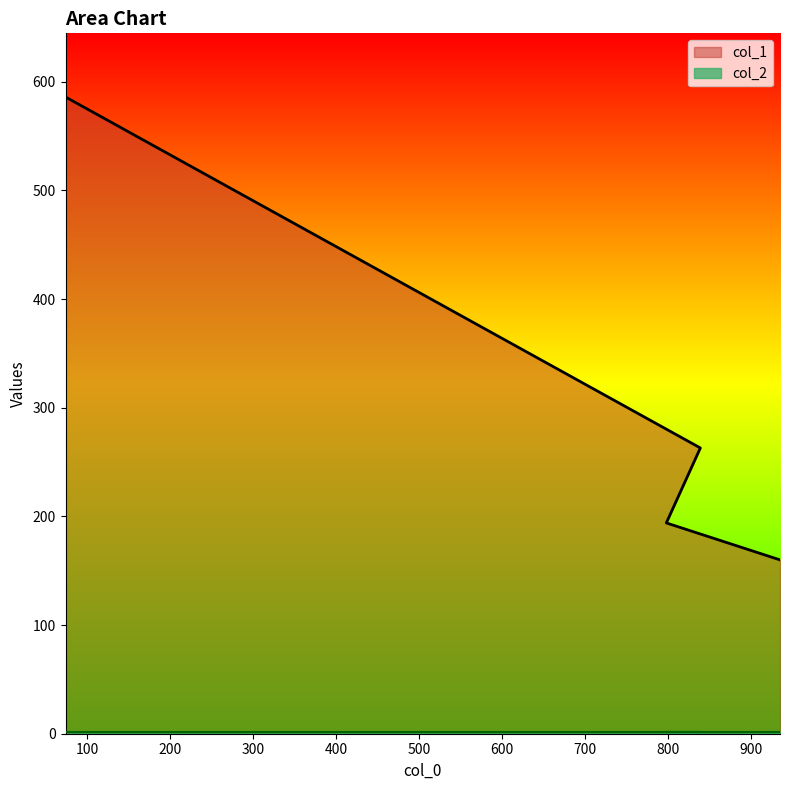

True or false: the data shows 276 at 798.

False